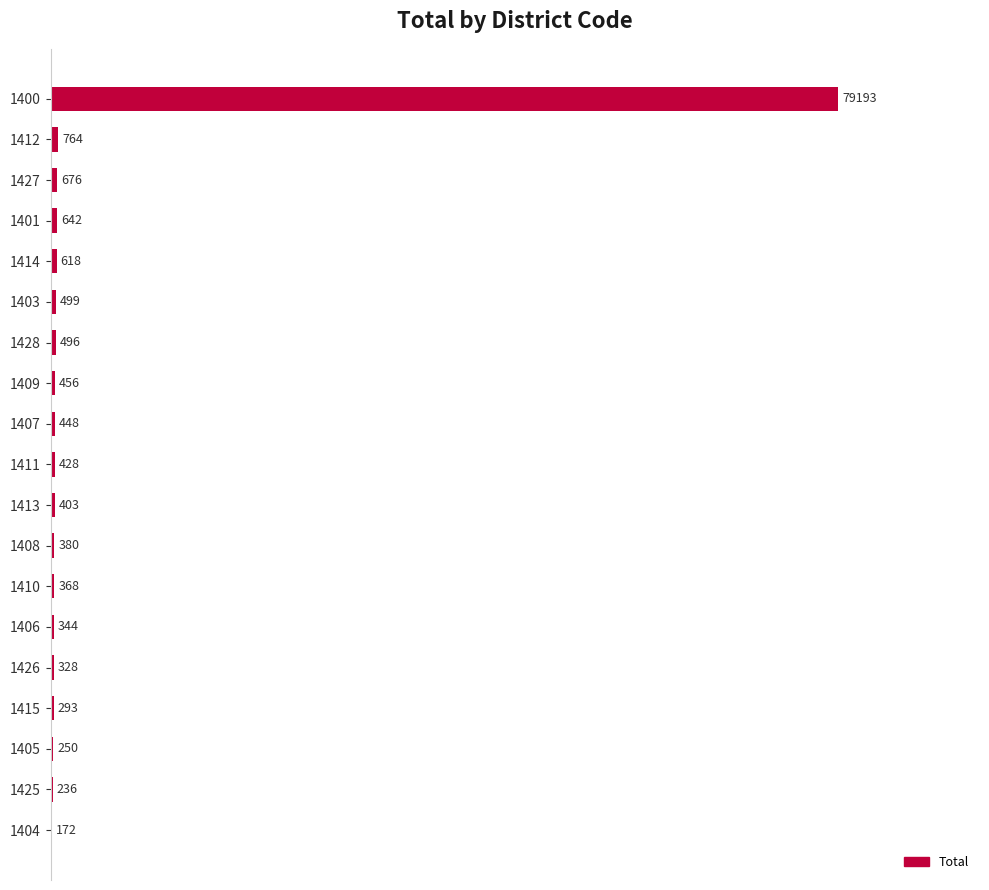

What is the average value?

4579